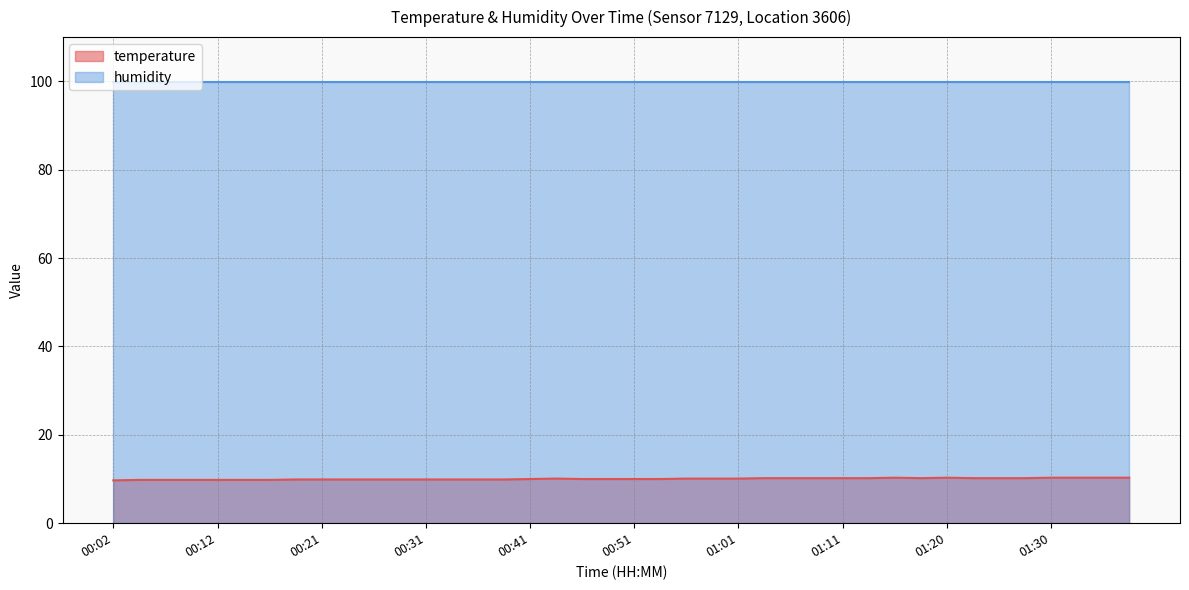

What is the value of the 34th point from the left?

10.2